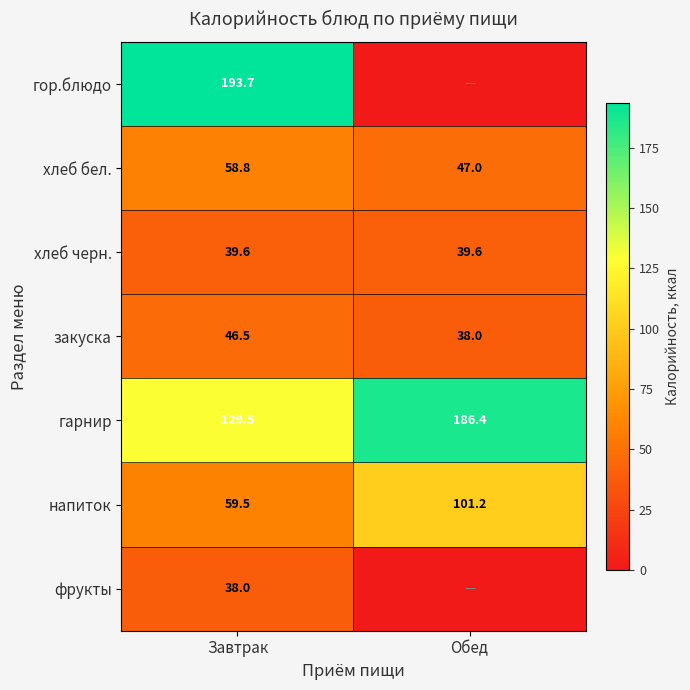

What is the sum of all закуска values?

84.5